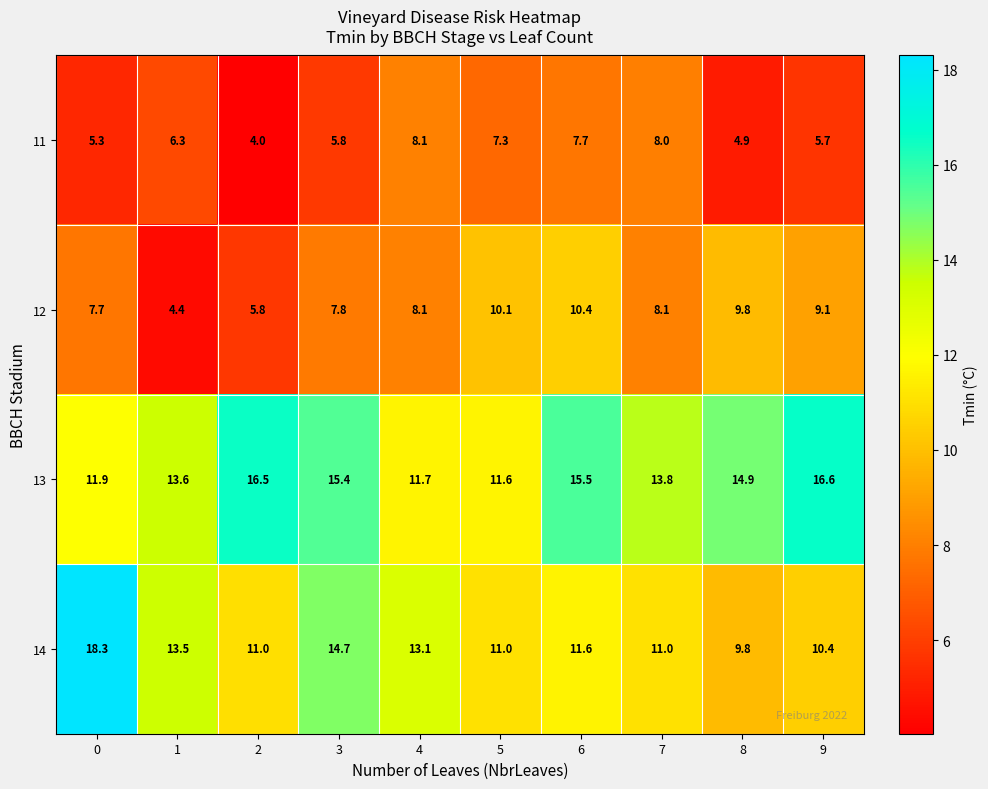

Where does the 12 series first go above 8?

4